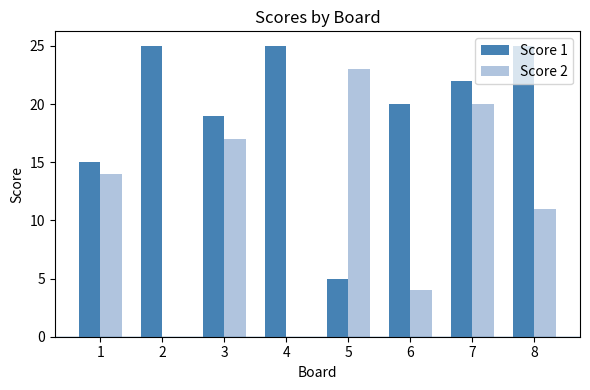

Reading left to right, list all the values displayed in this chart.

Score 1: 1=15	2=25	3=19	4=25	5=5	6=20	7=22	8=25
Score 2: 1=14	2=0	3=17	4=0	5=23	6=4	7=20	8=11